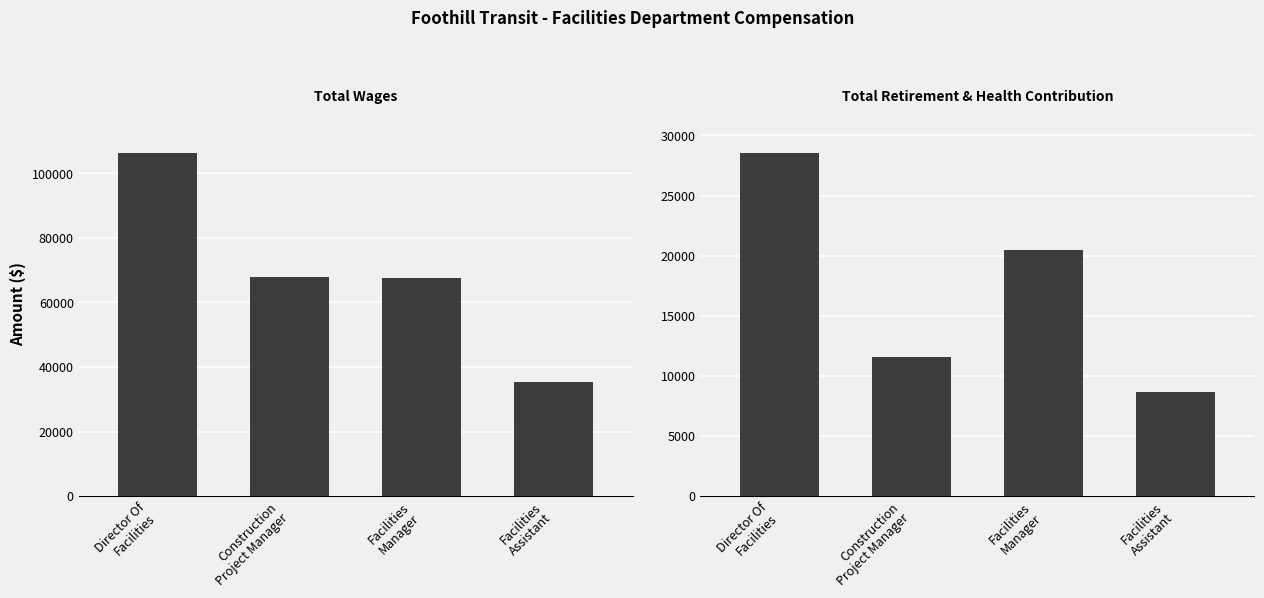

Reading left to right, transcribe all the data shown in this chart.

Total Wages: Director Of
Facilities=106391	Construction
Project Manager=67809	Facilities
Manager=67574	Facilities
Assistant=35452
Total Retirement & Health Contribution: Director Of
Facilities=28571	Construction
Project Manager=11609	Facilities
Manager=20449	Facilities
Assistant=8640